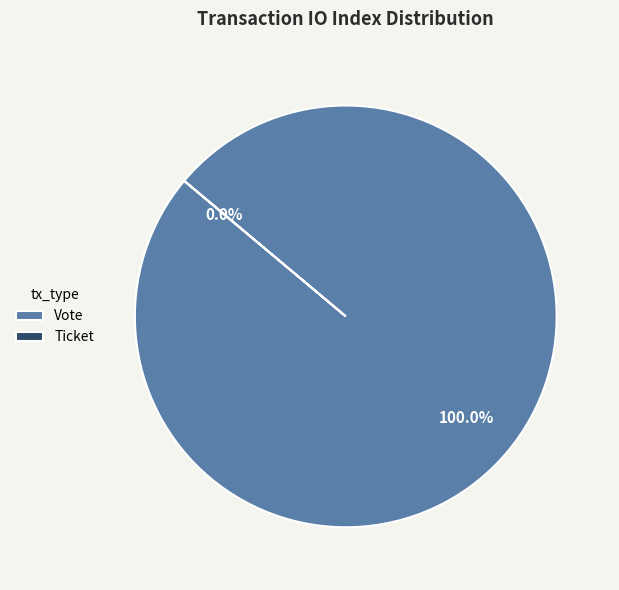

Which category has the biggest portion of the pie?

Vote